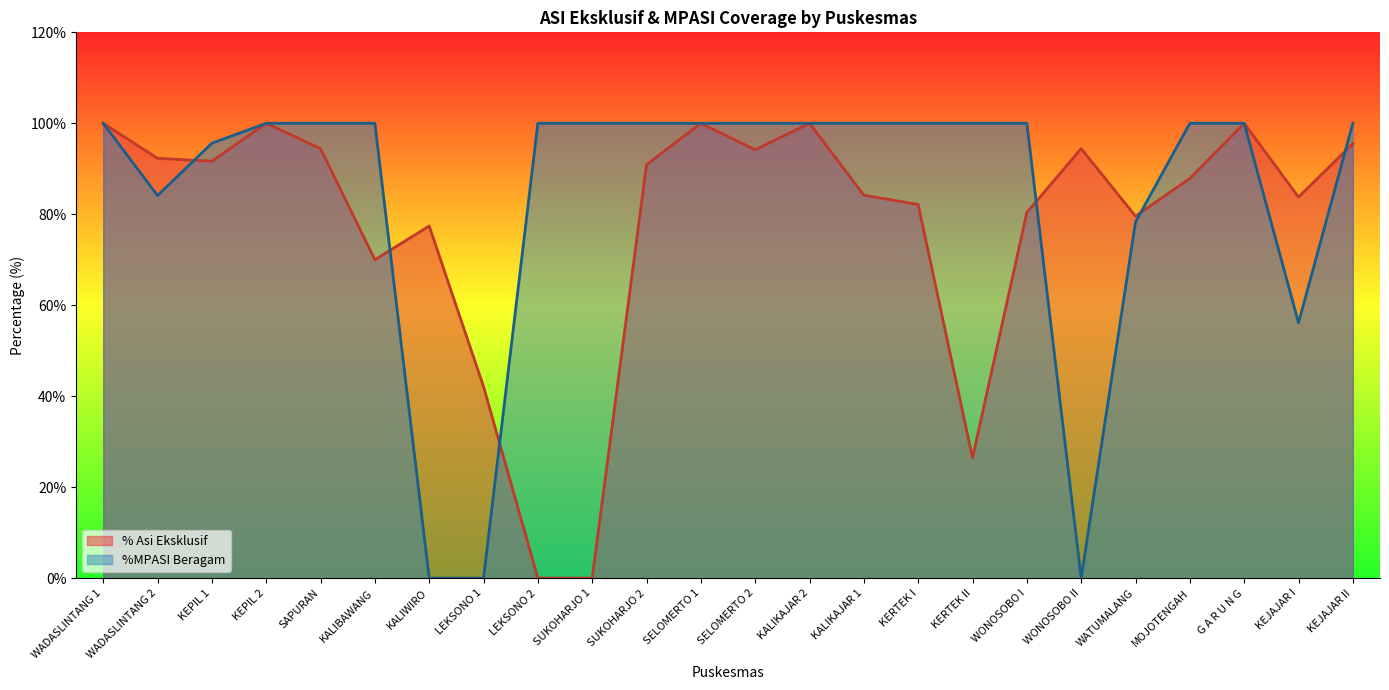

Which series has the largest range (max minus min)?

% Asi Eksklusif